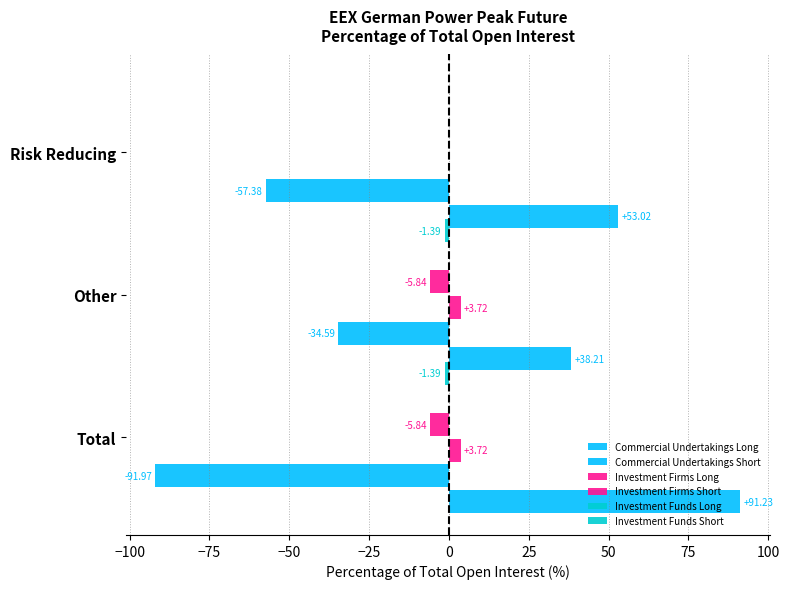

Which series has the widest spread of values?

Commercial Undertakings Short